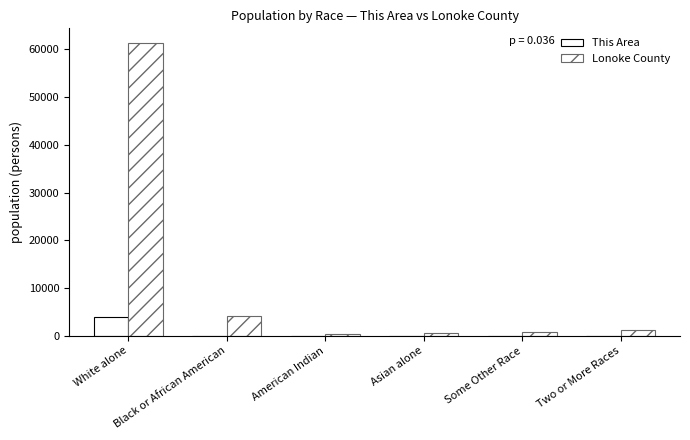

Is the value of This Area at Black or African American greater than the value of Lonoke County at Black or African American?

No